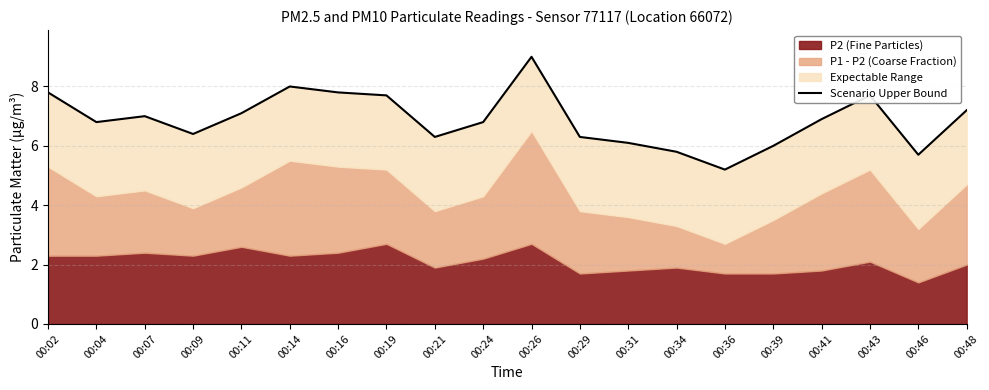

What is the difference between the values at 00:14 and 00:16?

0.2